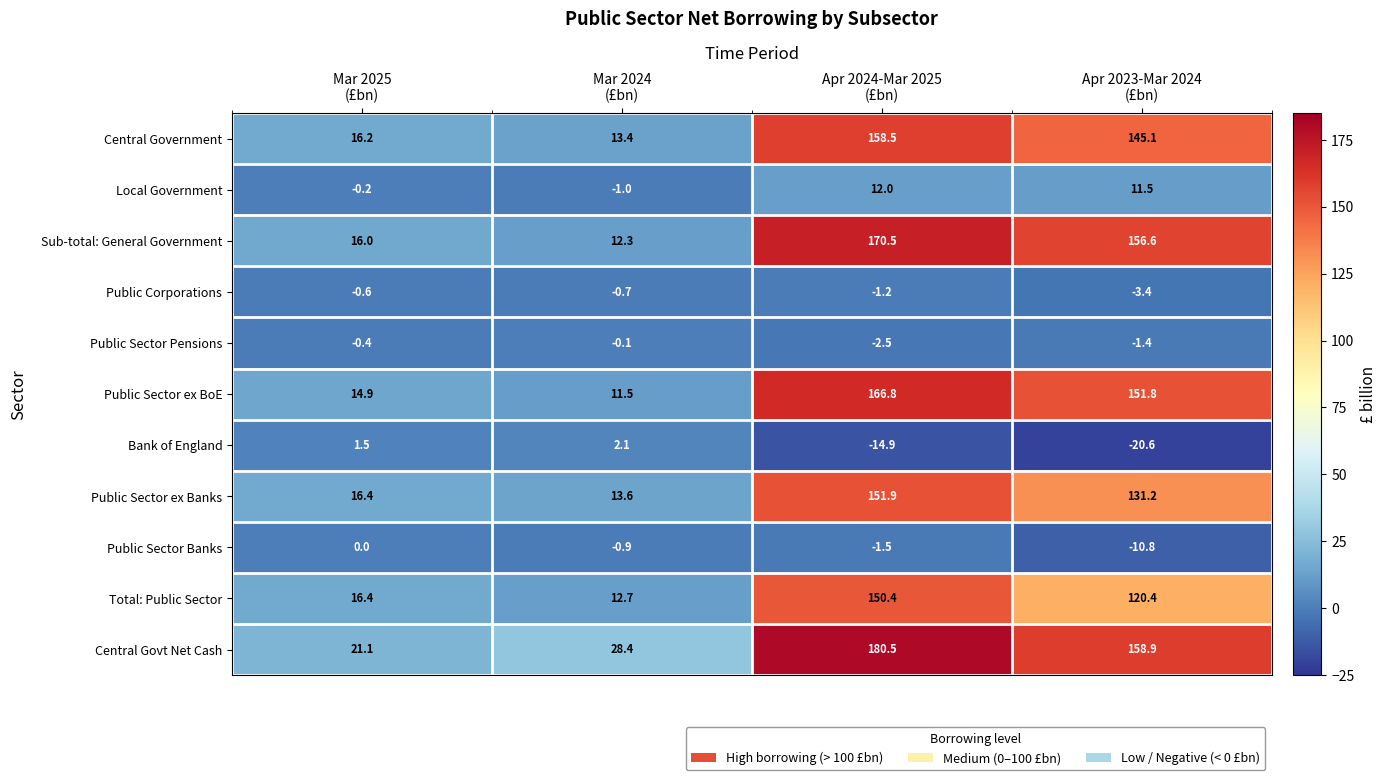

Count the number of data series in this chart.

11